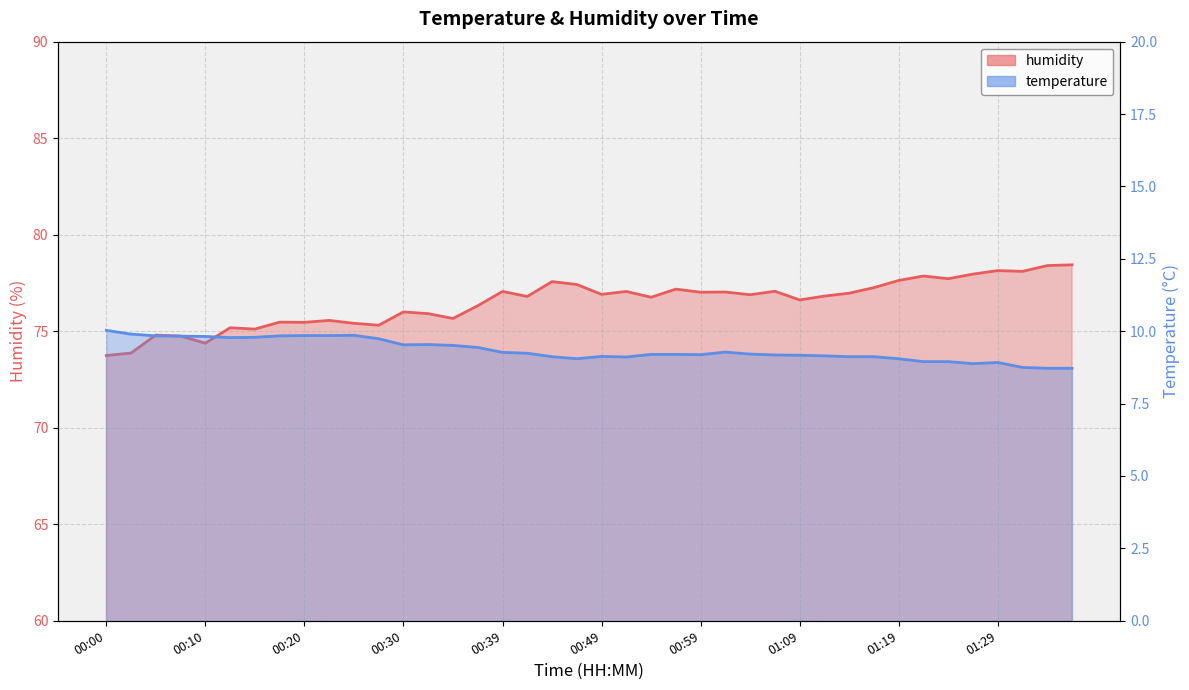

How many values in the humidity series exceed 76?

25